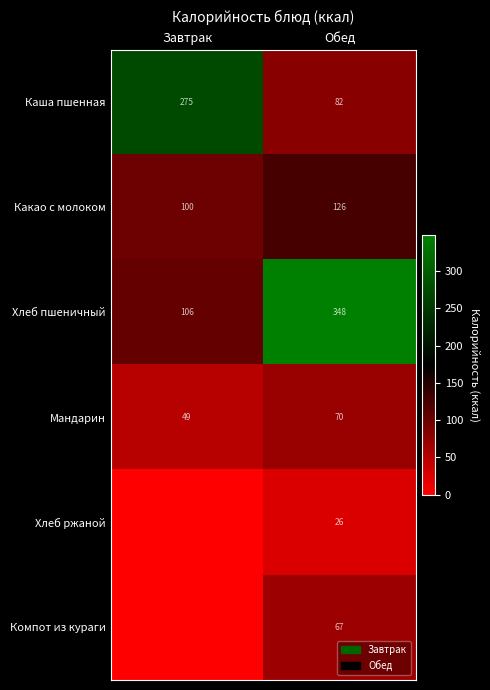

How many data points does each series have?

2